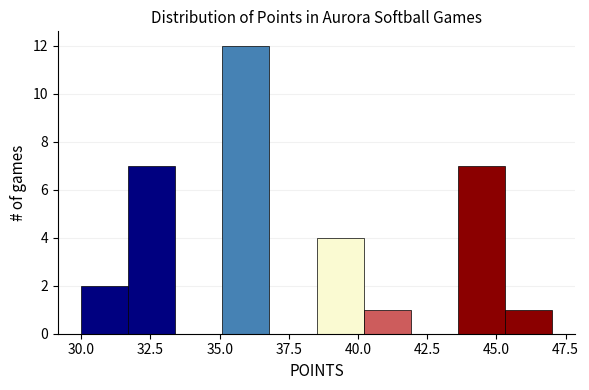

Read against the x-axis, roughly where is the centre of the tallest bar?

36.0